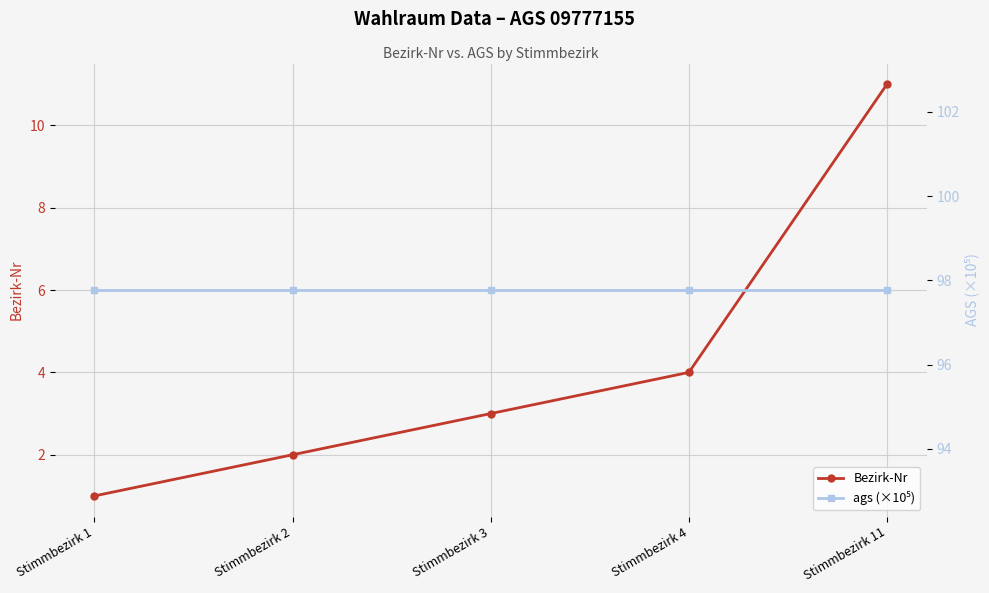

Where does the Bezirk-Nr series first go above 3?

Stimmbezirk 4